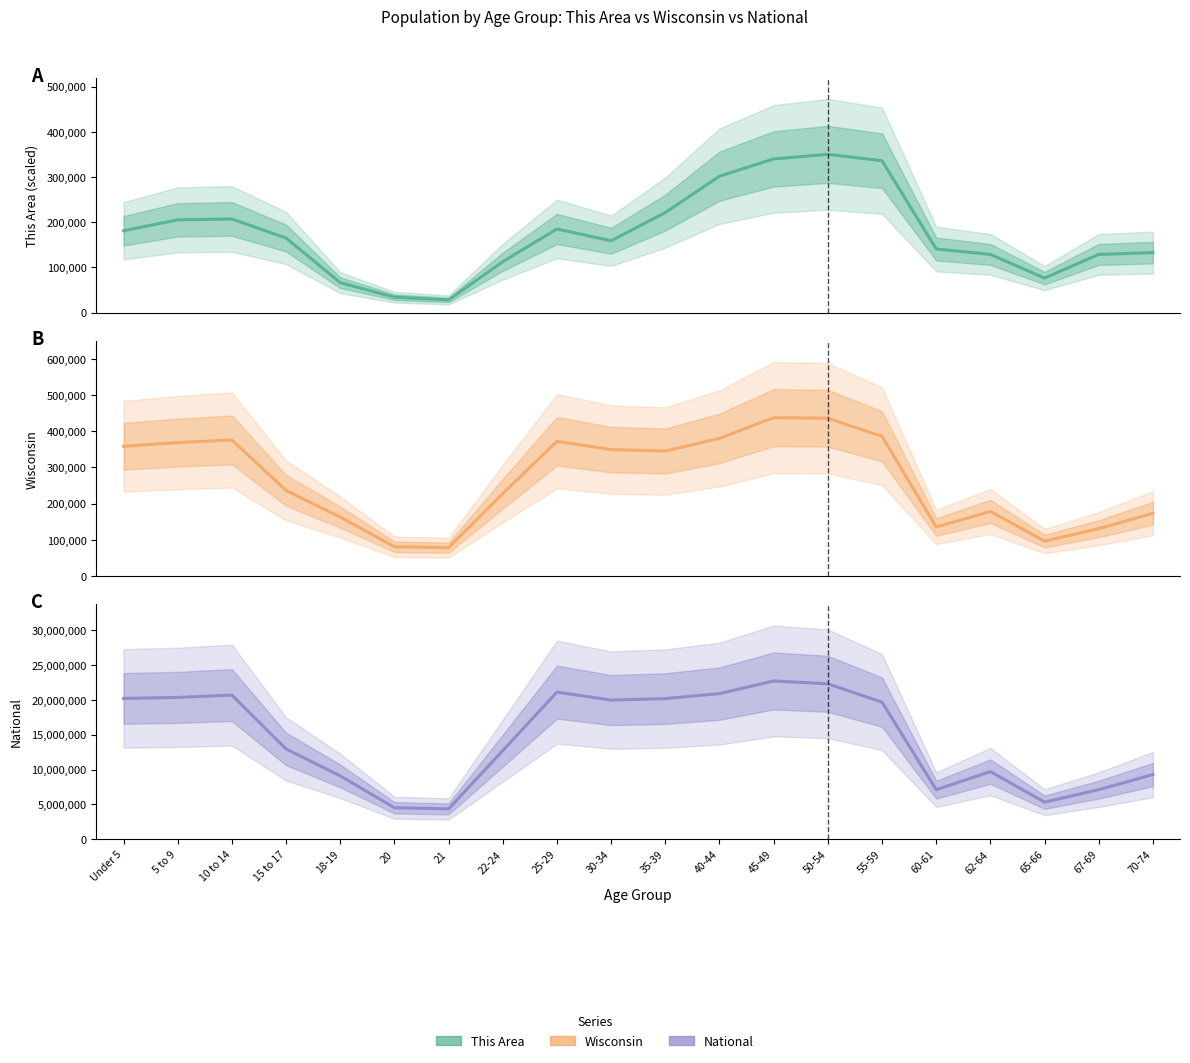

At which category does the chart reach its peak across all series?

45-49